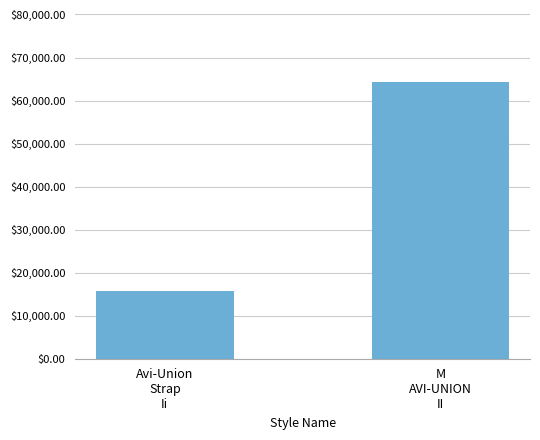

Rank the categories by value from highest to lowest.

M
AVI-UNION
II, Avi-Union
Strap
Ii